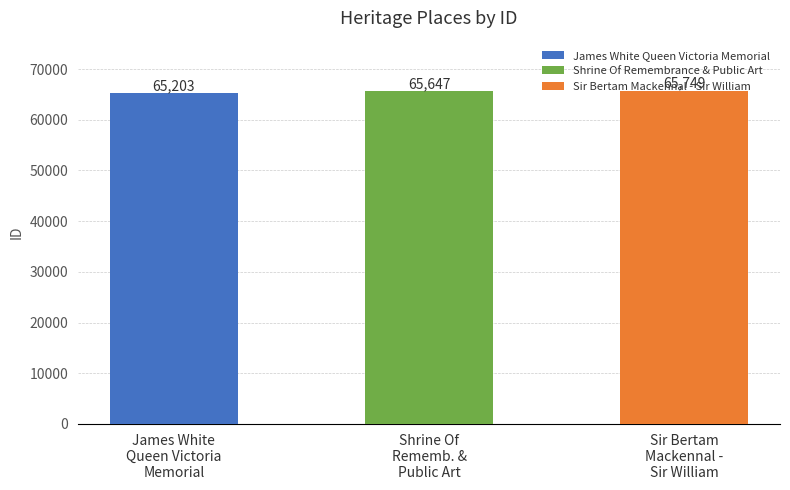

What is the label of the 3rd bar from the right?

James White
Queen Victoria
Memorial